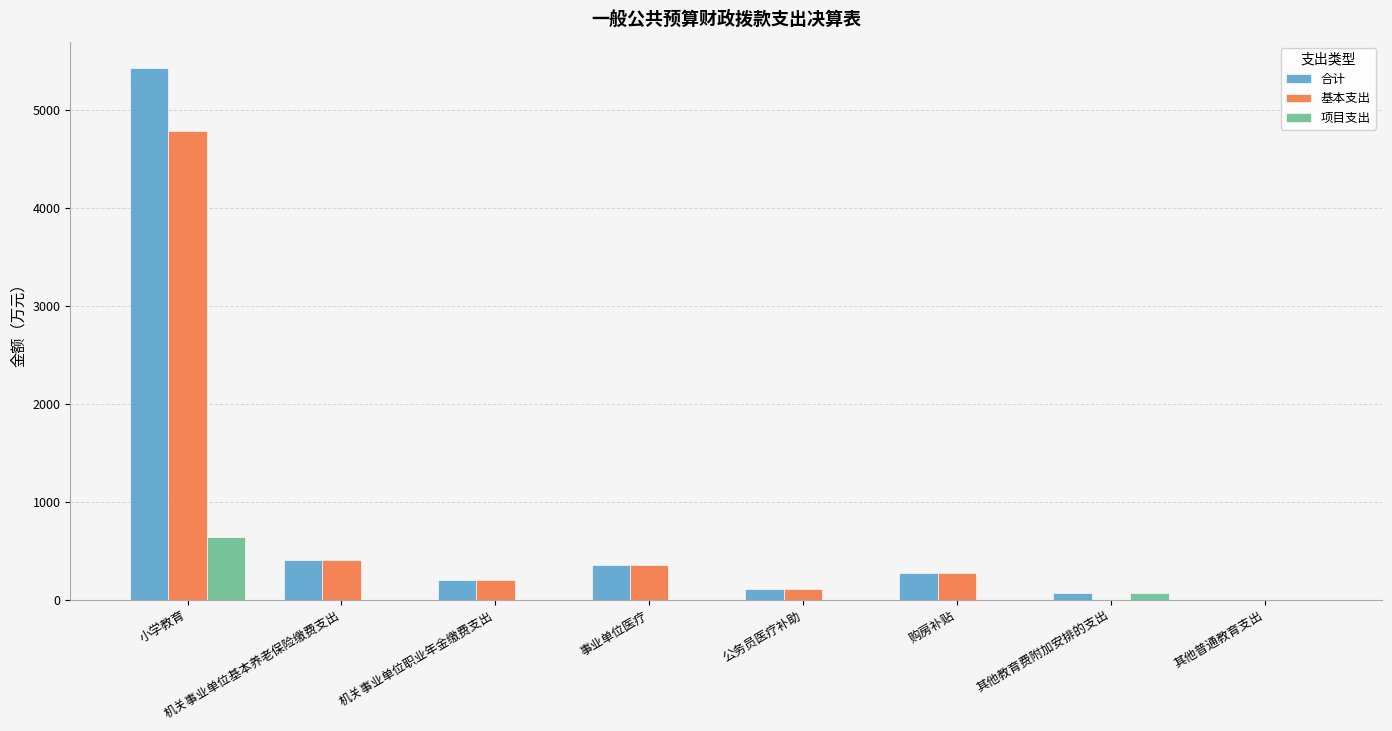

How many categories are shown in the chart?

8